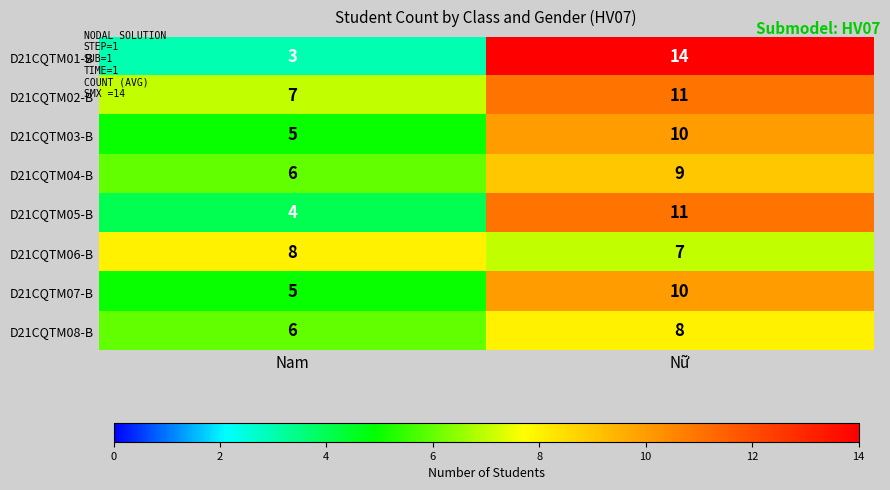

What is the maximum value for D21CQTM08-B?

8